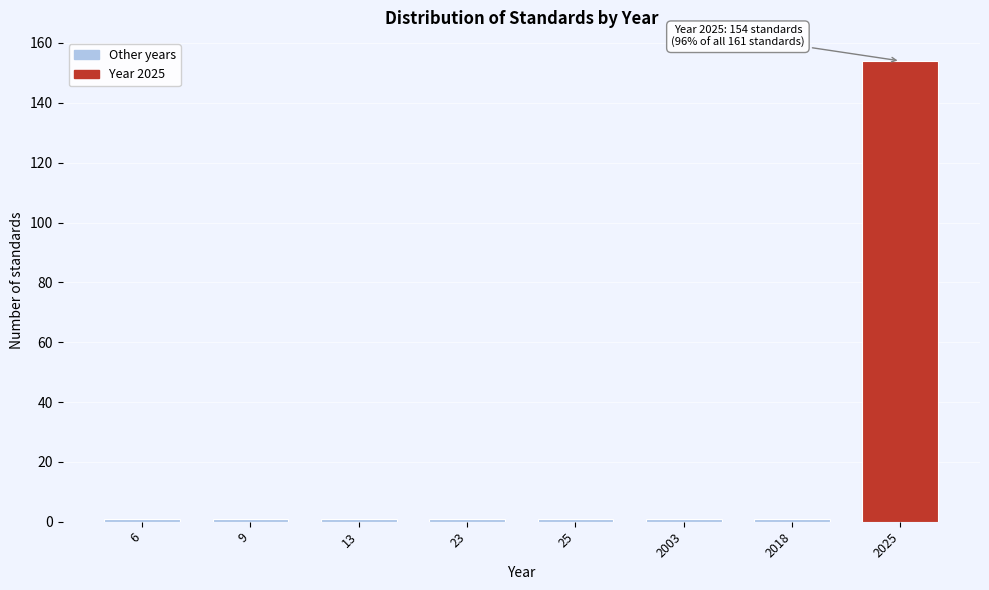

Reading right to left, list all the values displayed in this chart.

2025=154	2018=1	2003=1	25=1	23=1	13=1	9=1	6=1